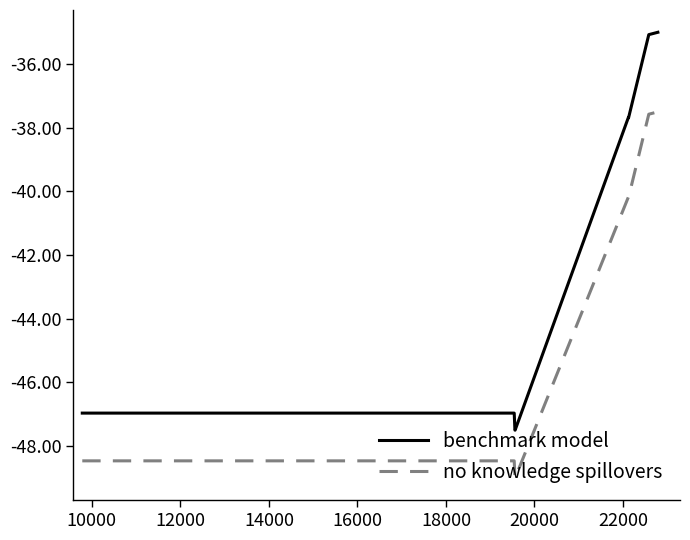

True or false: no knowledge spillovers and benchmark model intersect in this chart.

False